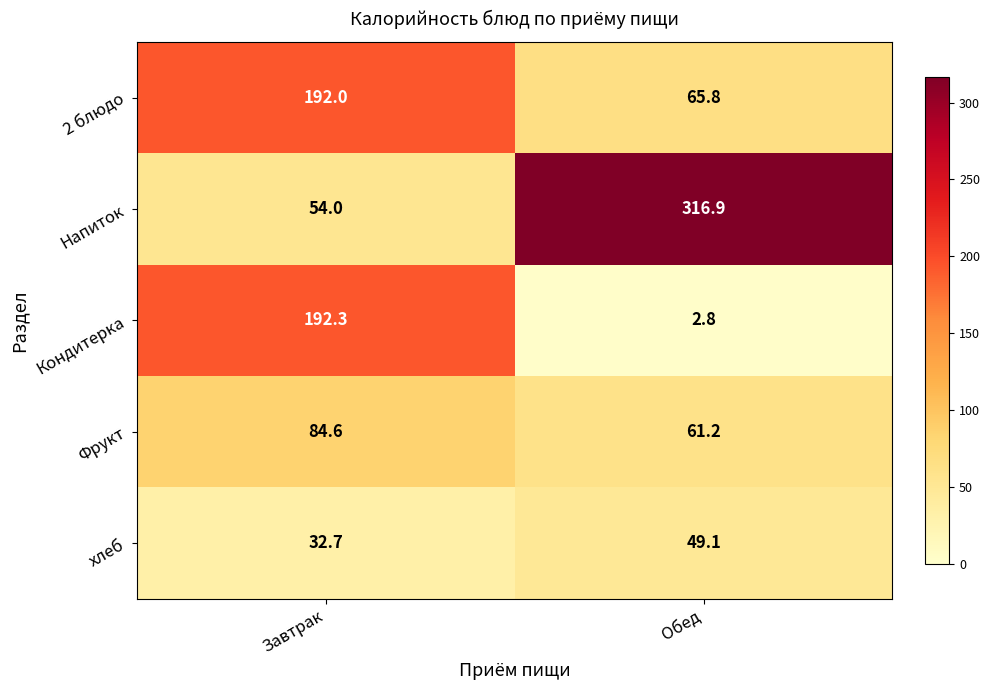

How many distinct data groups are displayed?

5